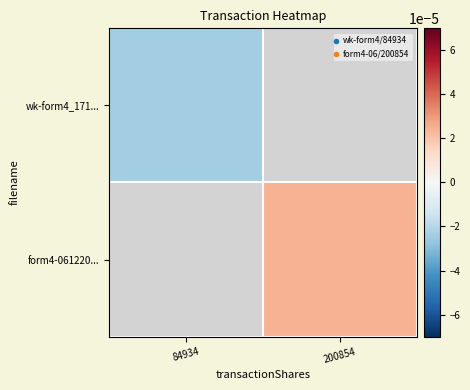

How many distinct data groups are displayed?

2